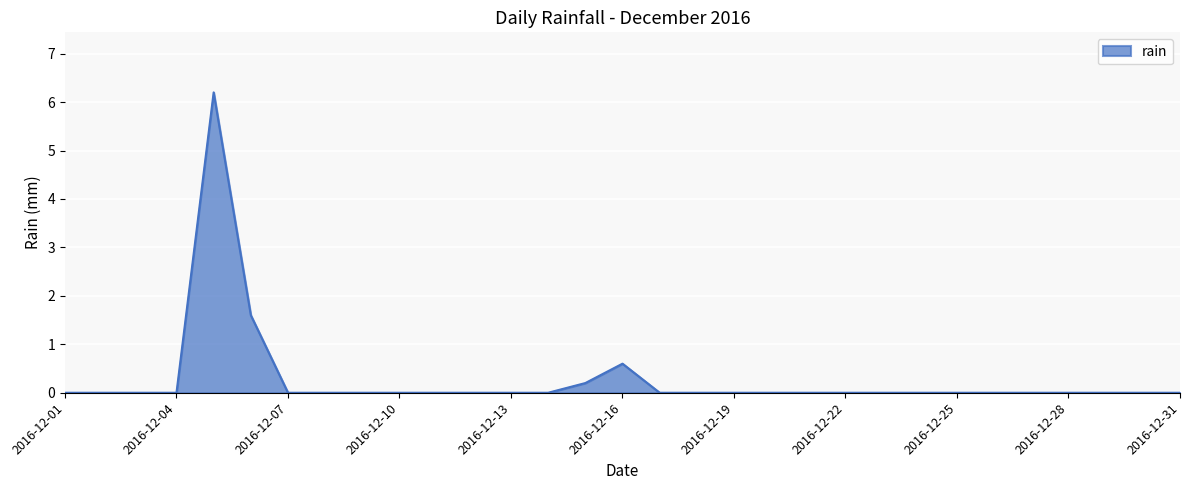

What is the difference between the second highest and second lowest values?

1.6